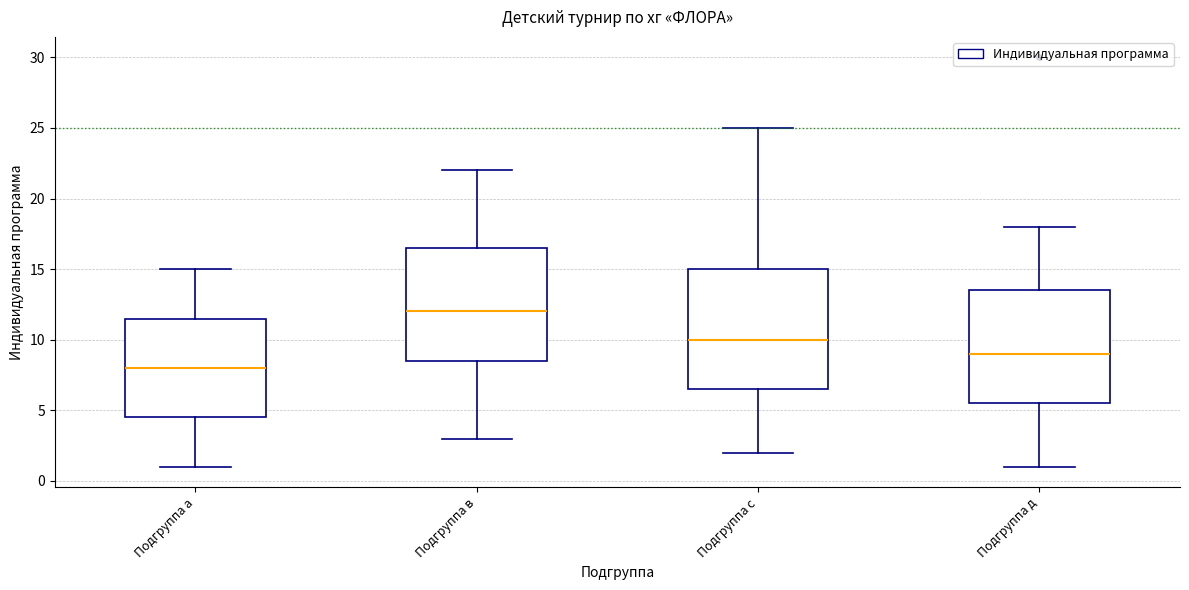

Which box's median line is the lowest?

Подгруппа а